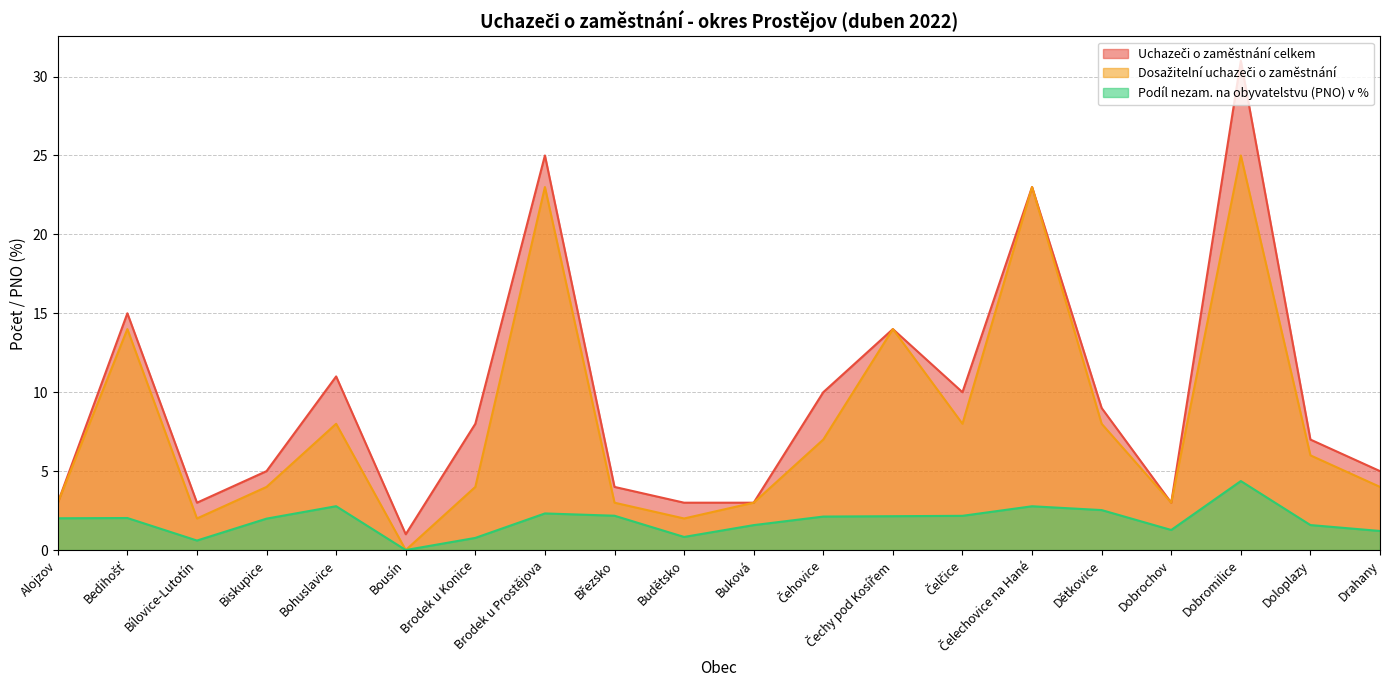

How many lines are shown in the chart?

3